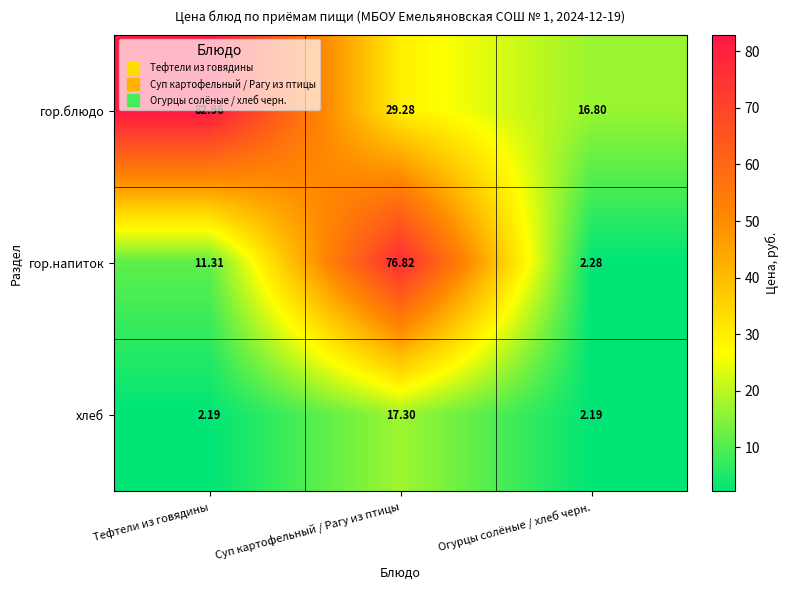

At which label does гор.блюдо reach its peak?

Тефтели из говядины